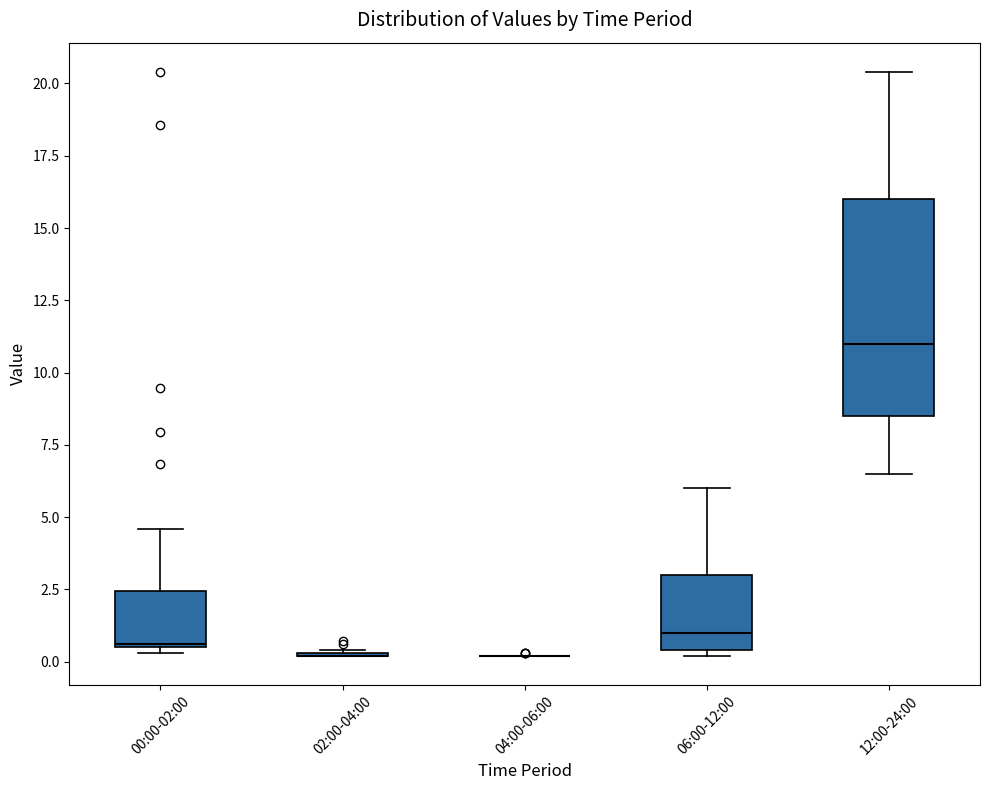

Reading left to right, read every box against the y-axis: the position of its median line, the range the box covers, and the ends of its whiskers. The values are not printed on the chart, so give them approximately, as read against the axis.

00:00-02:00: median 0.5, box 0.5 to 2.5, whiskers 0.5 (just below the box's lower edge) to 4.5
02:00-04:00: box collapsed to a line at 0.0, whiskers 0.0 to 0.5
04:00-06:00: box collapsed to a line at 0.0, whiskers 0.0 to 0.0
06:00-12:00: median 1.0, box 0.5 to 3.0, whiskers 0.0 to 6.0
12:00-24:00: median 11.0, box 8.5 to 16.0, whiskers 6.5 to 20.5